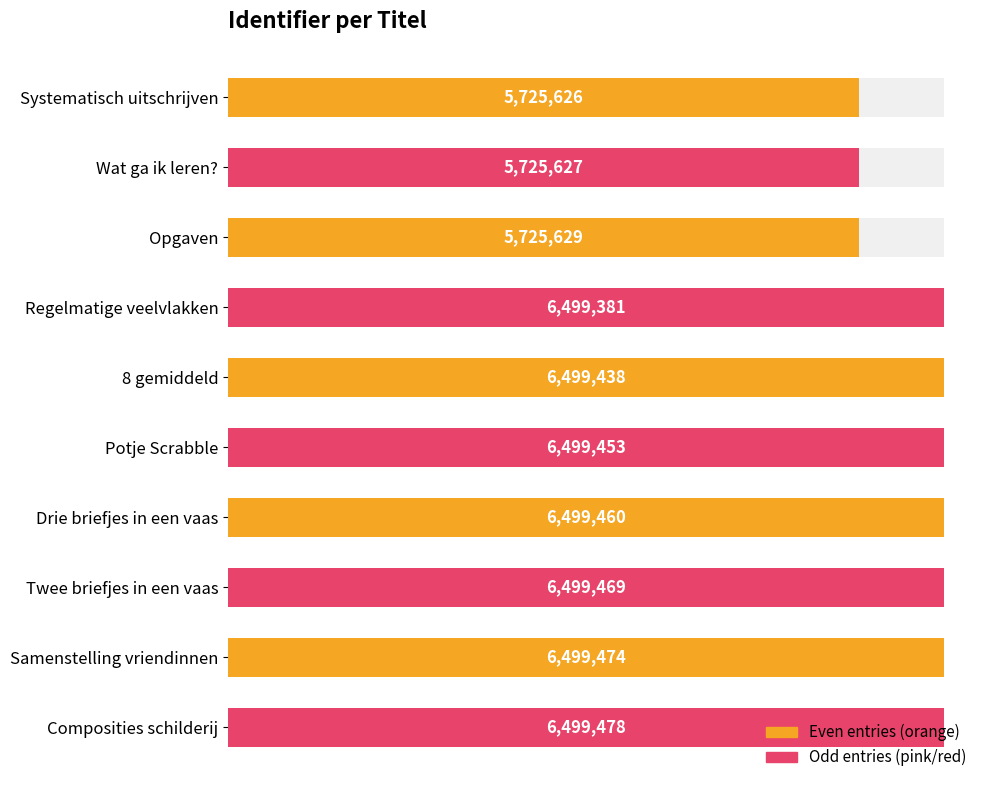

At 0.6, list the series in order from smallest to largest.

Even entries, Odd entries